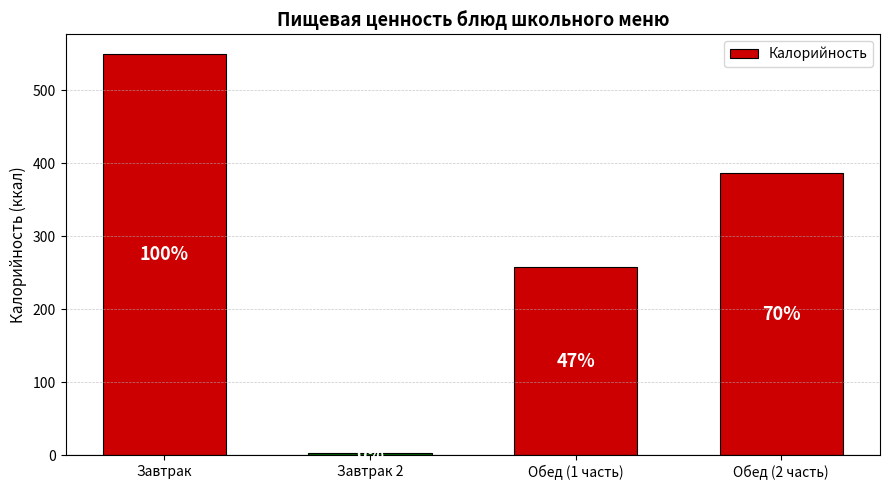

Is it true that the value at Обед (1 часть) is 69.0?

False